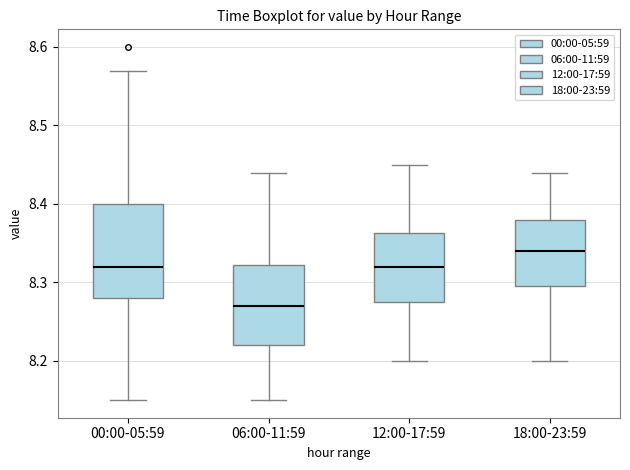

Reading left to right, read every box against the y-axis: the position of its median line, the range the box covers, and the ends of its whiskers. The values are not printed on the chart, so give them approximately, as read against the axis.

00:00-05:59: median 8.32, box 8.28 to 8.40, whiskers 8.15 to 8.57
06:00-11:59: median 8.27, box 8.22 to 8.32, whiskers 8.15 to 8.44
12:00-17:59: median 8.32, box 8.28 to 8.36, whiskers 8.20 to 8.45
18:00-23:59: median 8.34, box 8.30 to 8.38, whiskers 8.20 to 8.44